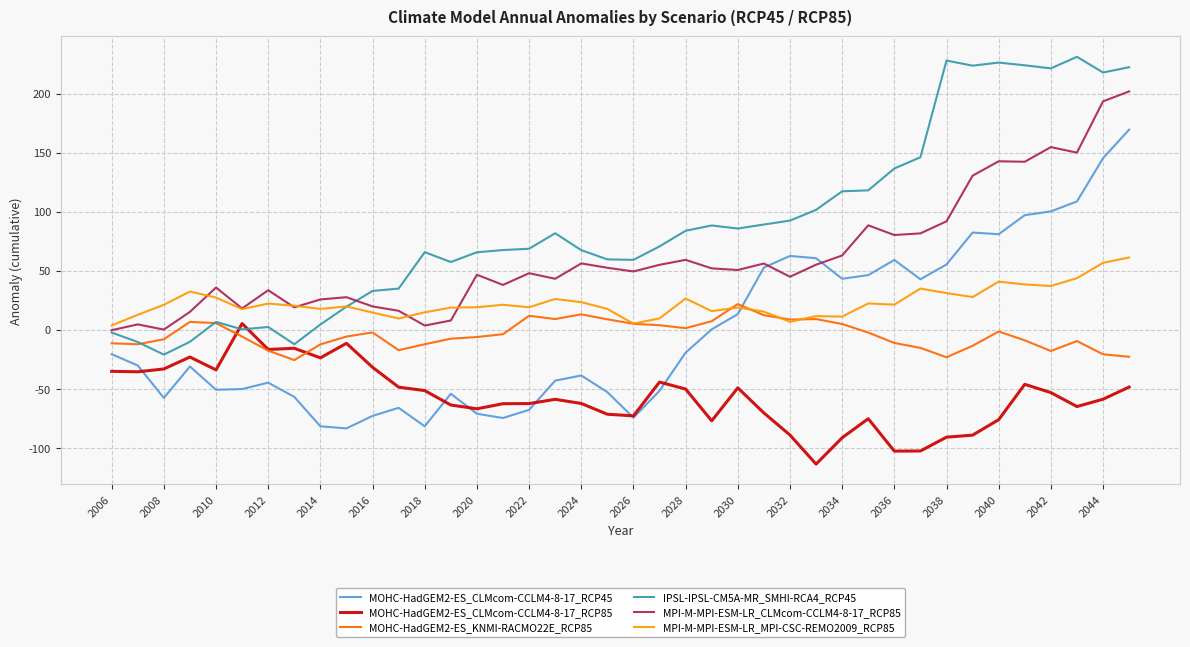

Is this an area chart (filled region under the line)?

No